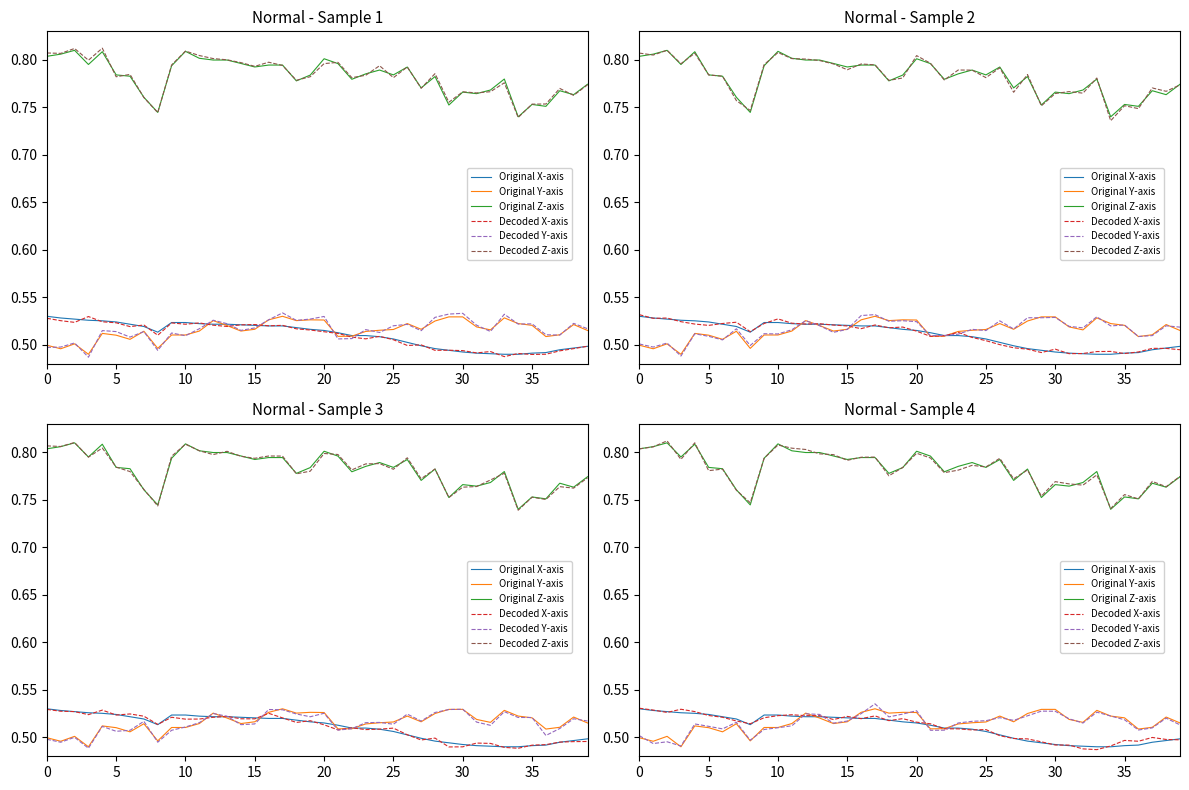

At 12, list the series in order from largest to smallest.

Decoded Z-axis, Original Z-axis, Original Y-axis, Decoded Y-axis, Decoded X-axis, Original X-axis